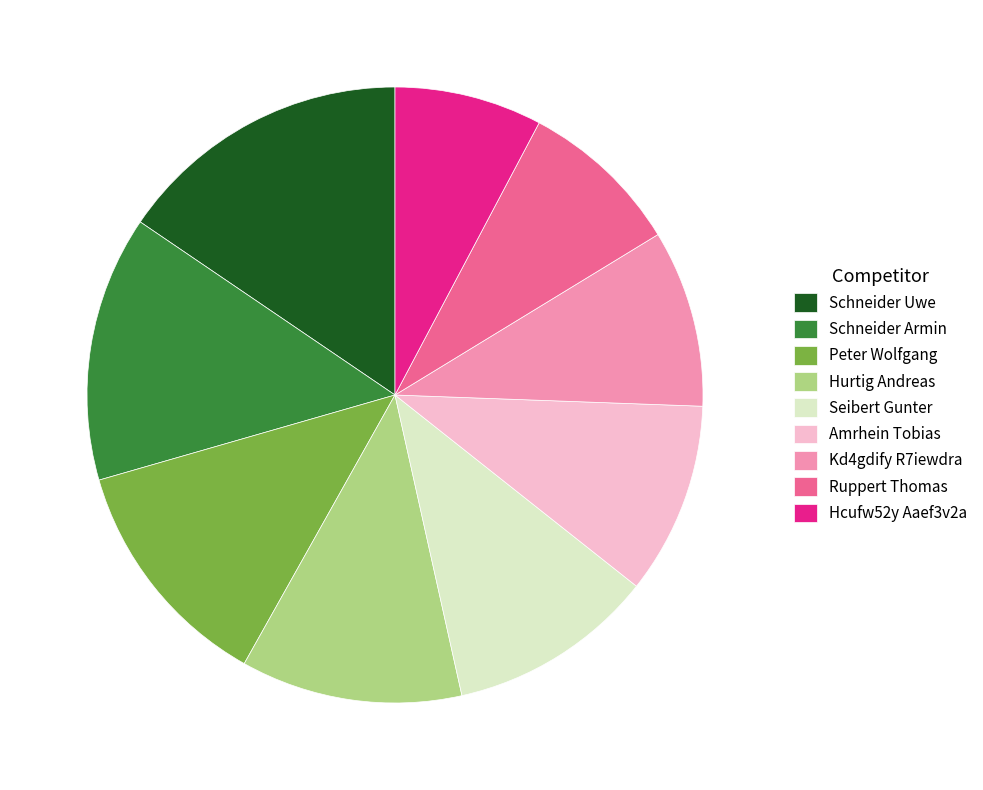

What is the largest slice in the pie chart?

Schneider Uwe